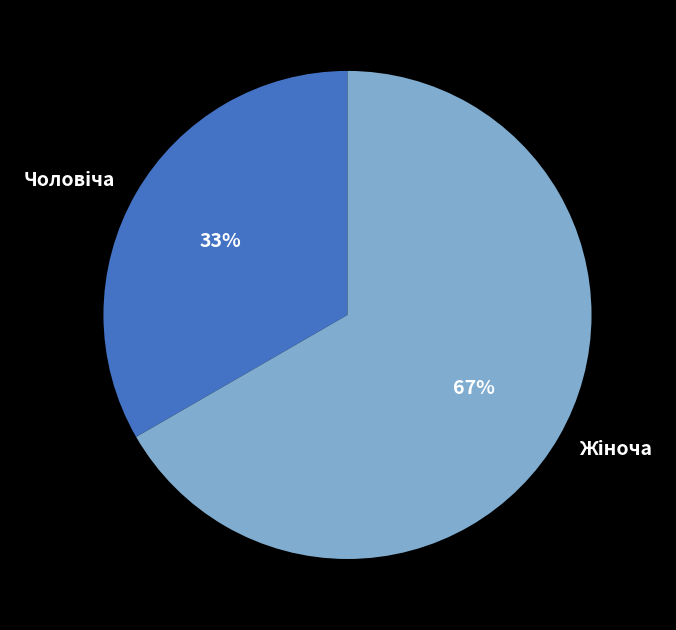

To the nearest percent, what is the average slice percentage?

50%